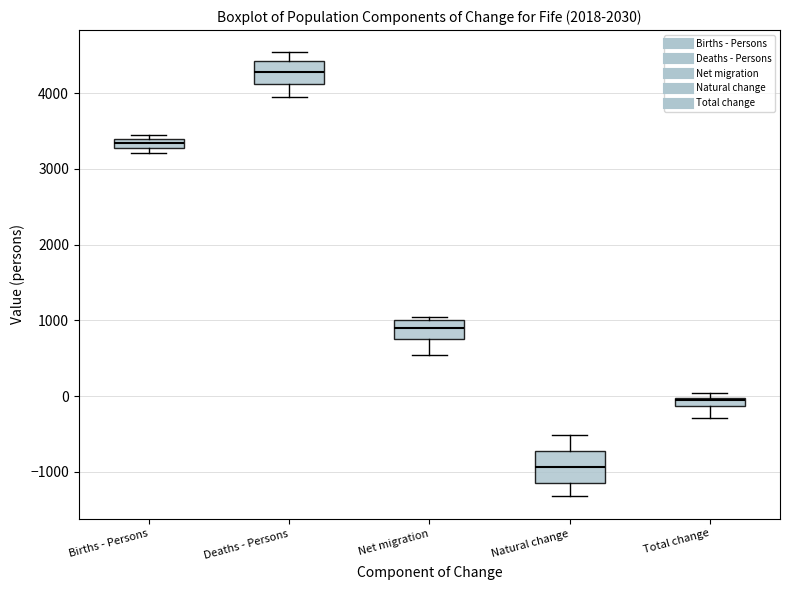

Where does the lower whisker of the box for Natural change end on the y-axis? The values are not printed on the chart, so give them approximately, as read against the axis.

-1300